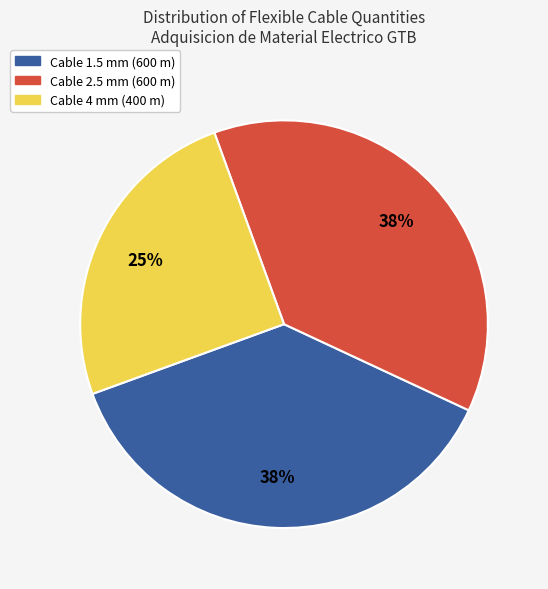

Is there a majority slice in this chart?

No